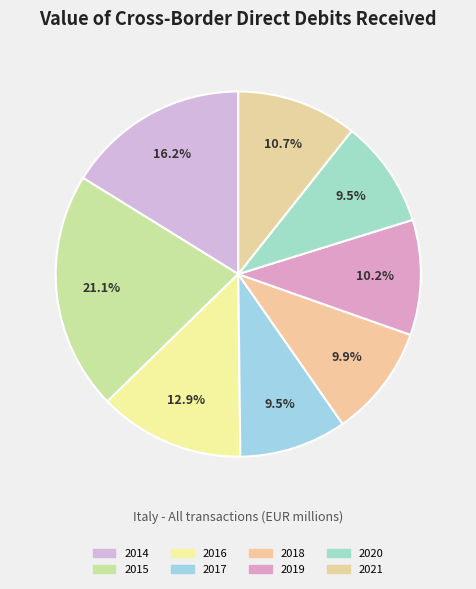

Which slice is the largest?

2015